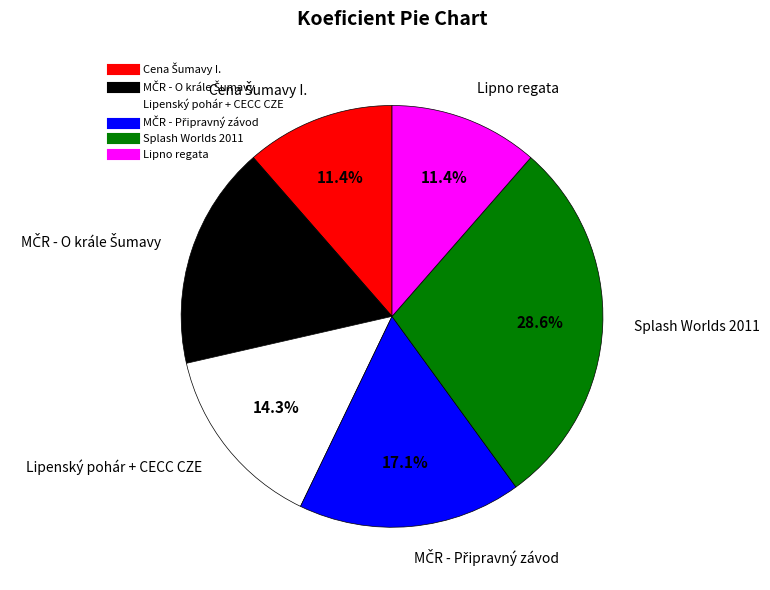

Is there a majority slice in this chart?

No